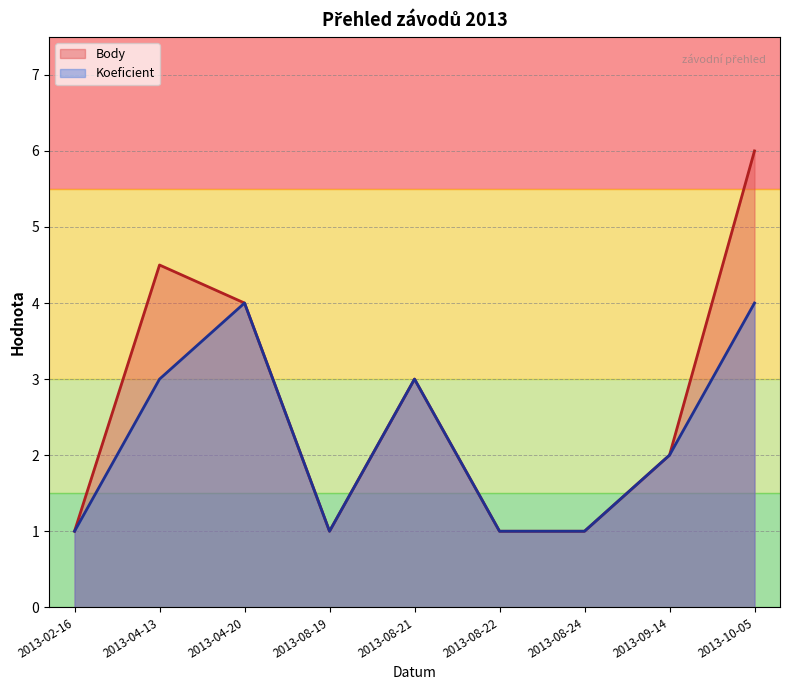

The value of Body at 2013-10-05 is 6.0. True or false?

True